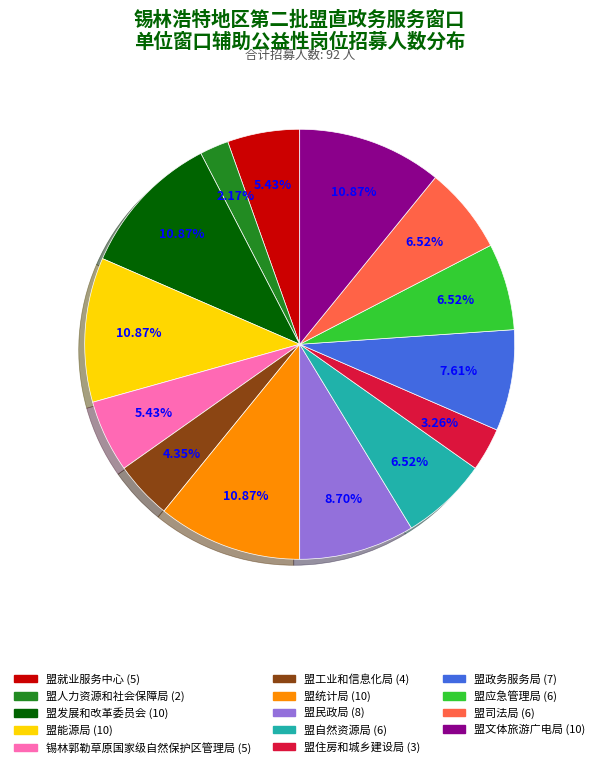

Does 盟自然资源局 represent more than half of the total?

No